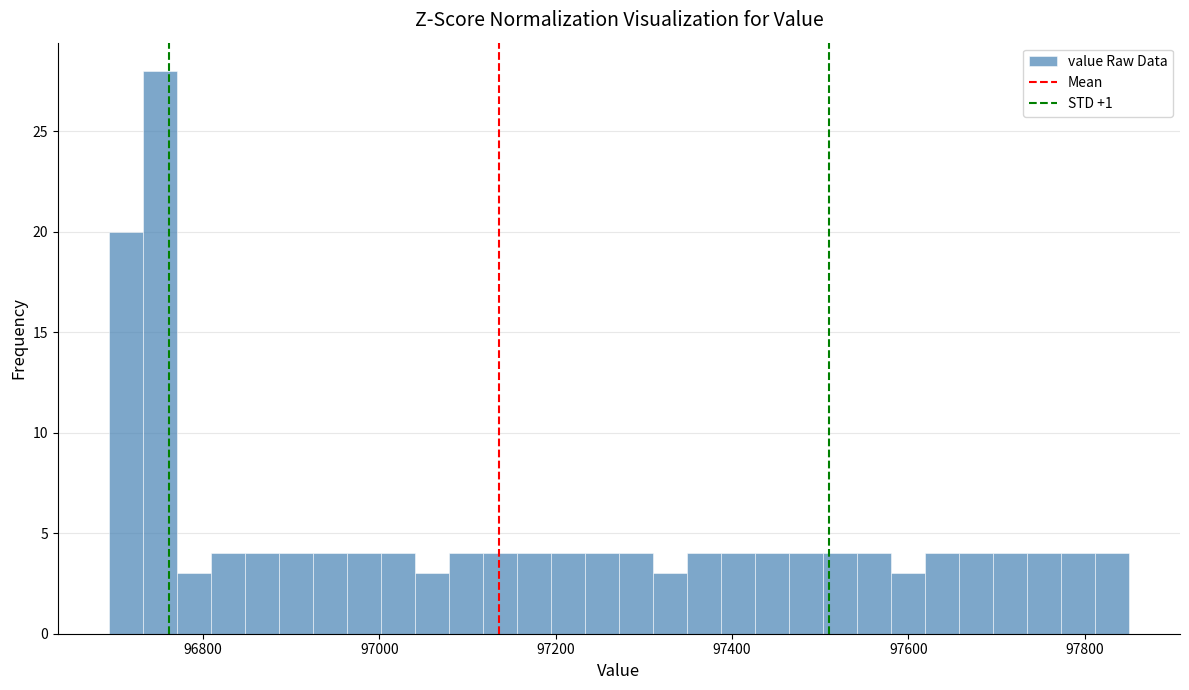

Read against the x-axis, roughly where is the centre of the tallest bar?

96760